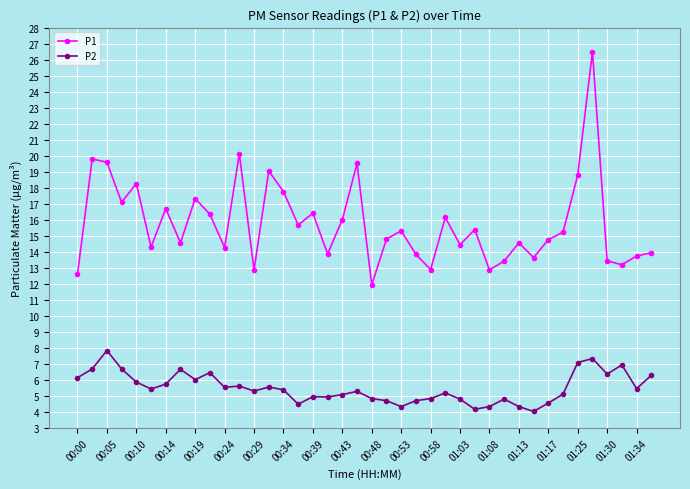

Which series has the largest total across all categories?

P1